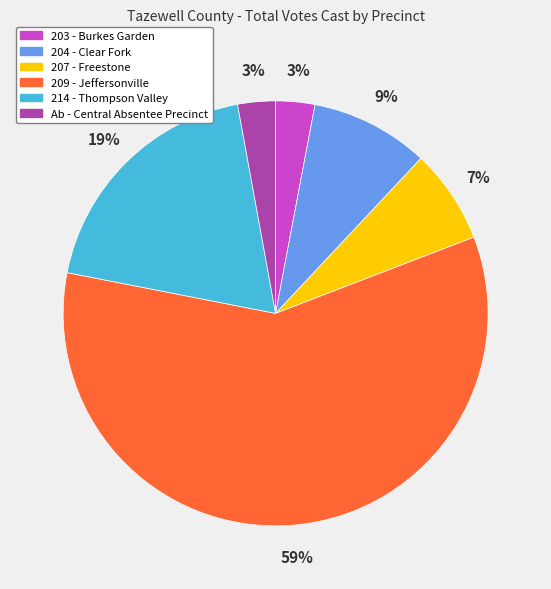

What is the largest slice in the pie chart?

209 - Jeffersonville